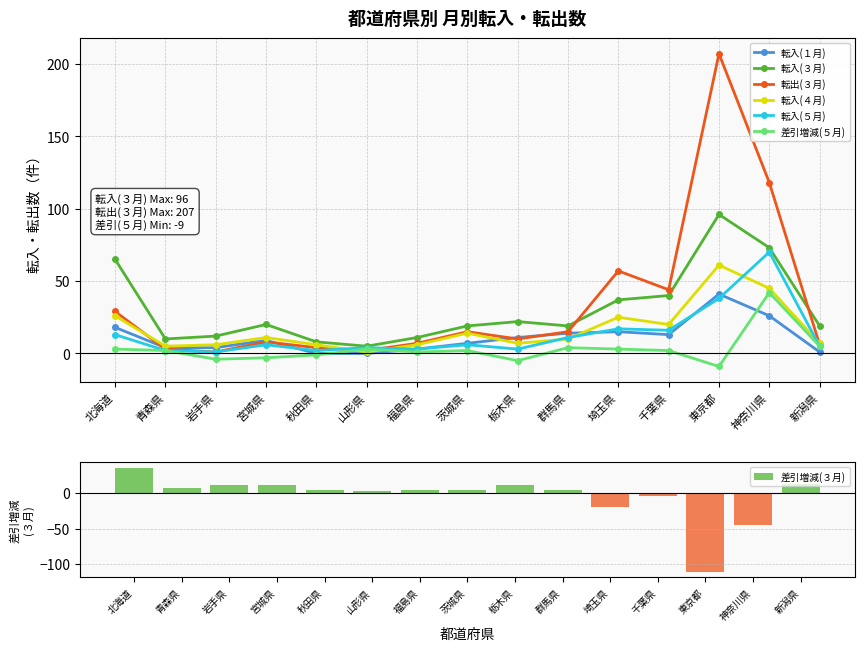

How many values in the 転入(４月) series are below 10?

7